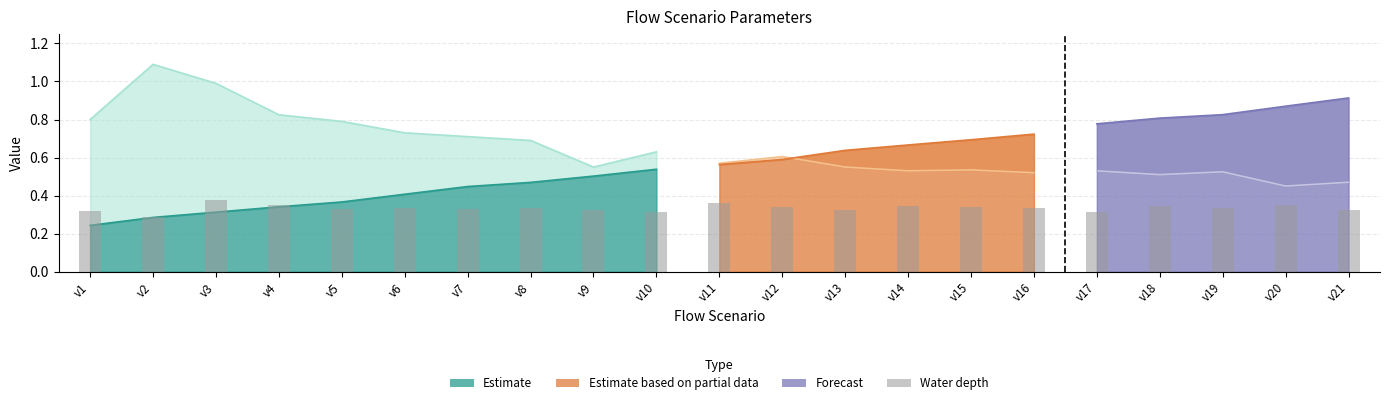

What is the value of the 16th bar from the left?

0.3